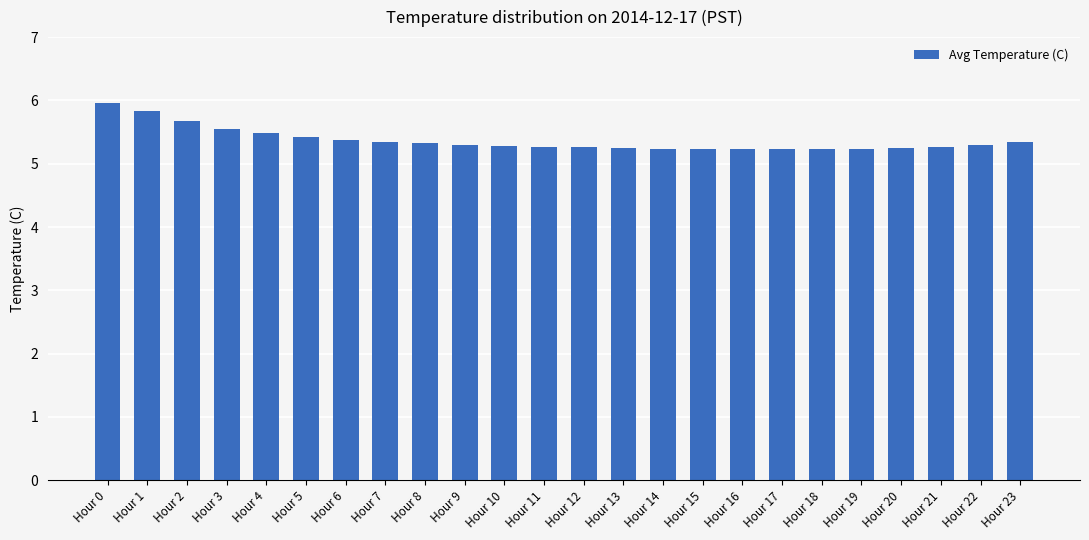

What is the sum of the values at Hour 2 and Hour 23?

11.0